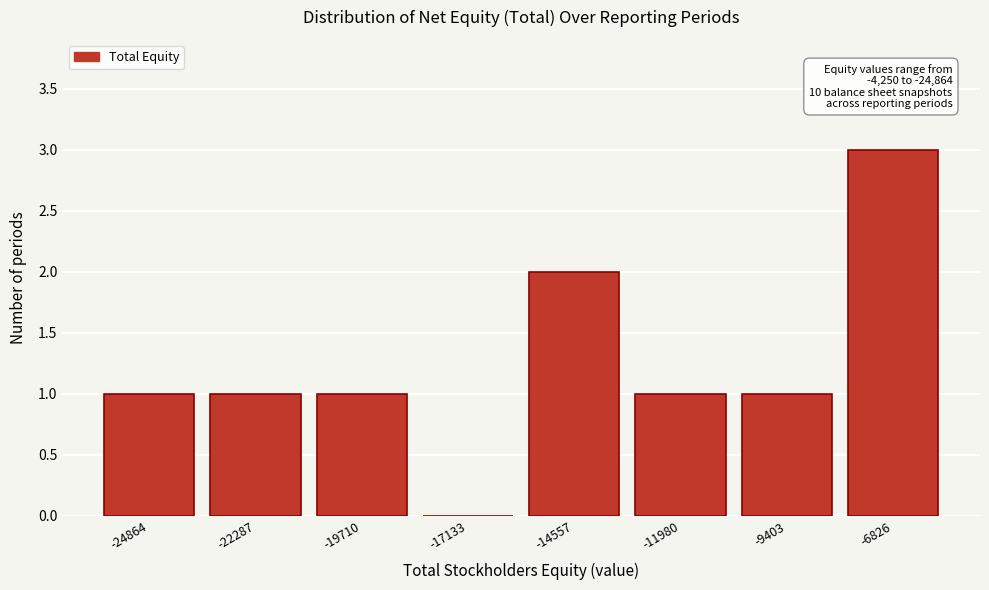

Reading left to right, extract all data points from this chart.

-24864=1	-22287=1	-19710=1	-17133=0	-14557=2	-11980=1	-9403=1	-6826=3